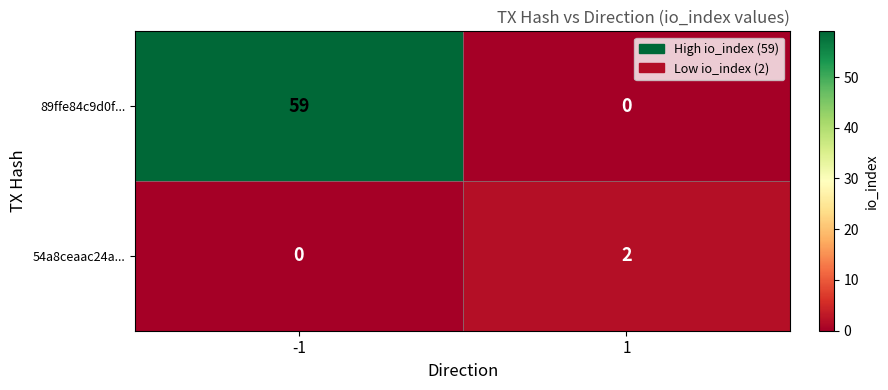

The value of 54a8ceaac24a... at -1 is 1. True or false?

False